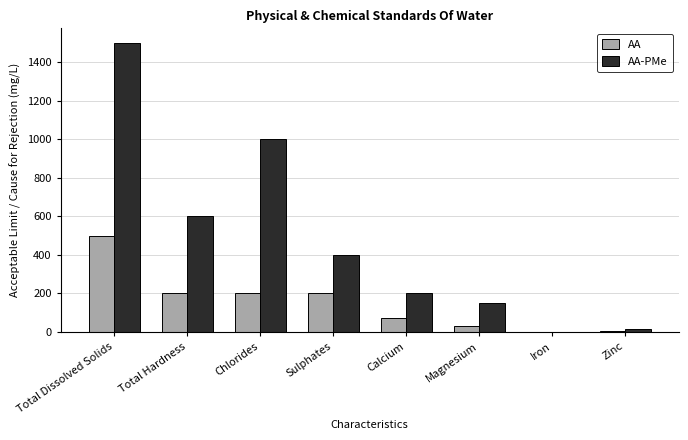

Between Chlorides and Sulphates, which series saw the biggest shift?

AA-PMe